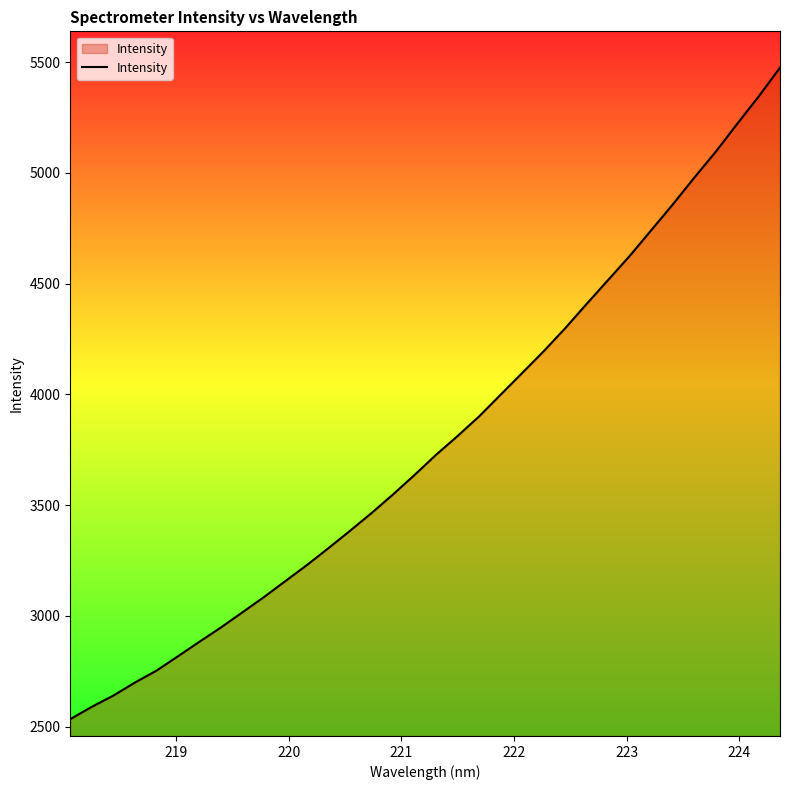

What is the greatest value displayed?

5475.2